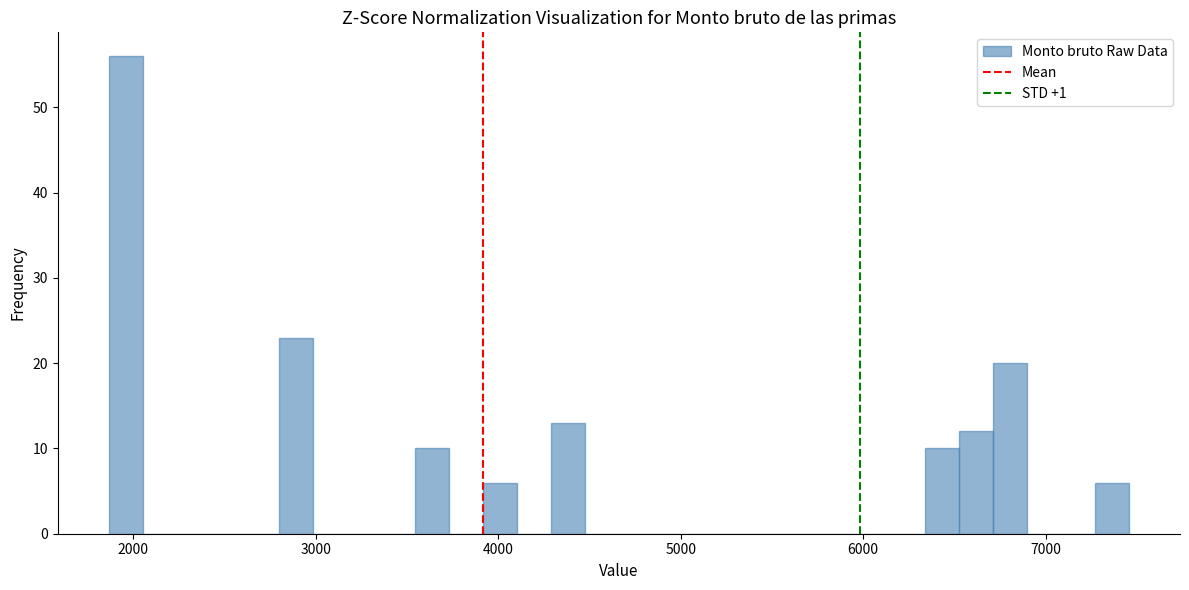

Around what value on the x-axis is the tallest bar? Give the approximate position of its centre, as read against the axis.

2000